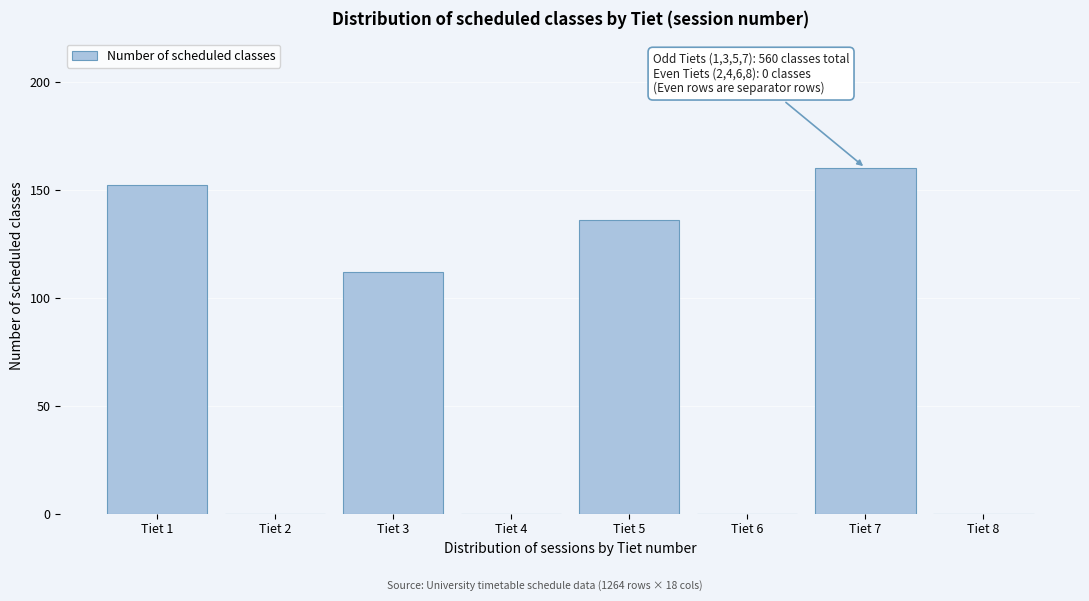

Reading left to right, what are all the values shown in this chart?

Tiet 1=152	Tiet 2=0	Tiet 3=112	Tiet 4=0	Tiet 5=136	Tiet 6=0	Tiet 7=160	Tiet 8=0